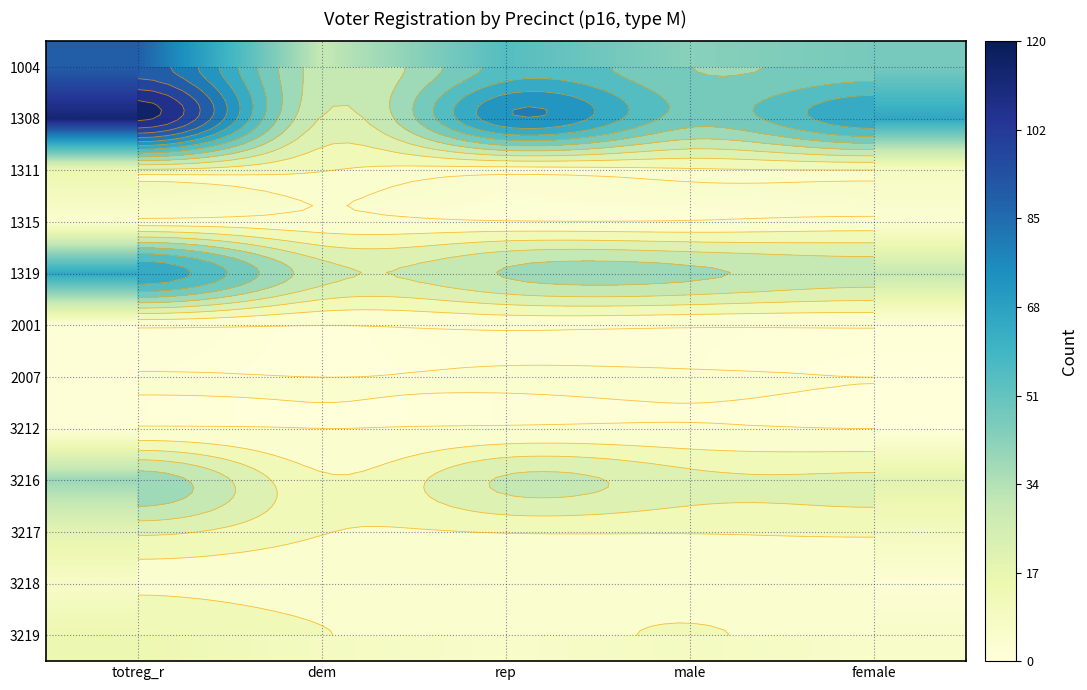

The value of 2001 at dem is -1. True or false?

False